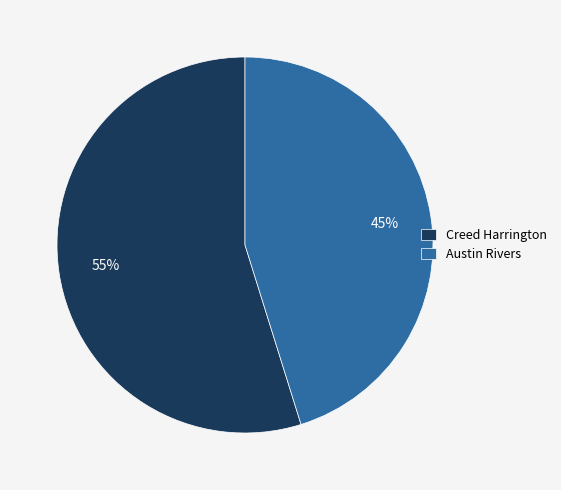

Is it true that Austin Rivers is 37% of the pie?

False